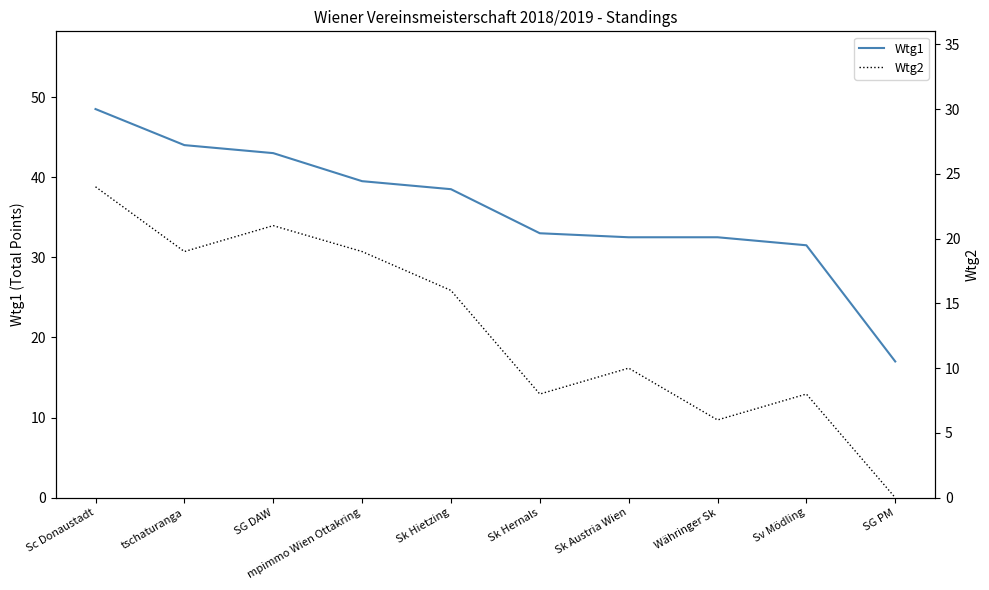

Reading left to right, extract all data points from this chart.

Wtg1: Sc Donaustadt=48.5	tschaturanga=44.0	SG DAW=43.0	mpimmo Wien Ottakring=39.5	Sk Hietzing=38.5	Sk Hernals=33.0	Sk Austria Wien=32.5	Währinger Sk=32.5	Sv Mödling=31.5	SG PM=17.0
Wtg2: Sc Donaustadt=24.0	tschaturanga=19.0	SG DAW=21.0	mpimmo Wien Ottakring=19.0	Sk Hietzing=16.0	Sk Hernals=8.0	Sk Austria Wien=10.0	Währinger Sk=6.0	Sv Mödling=8.0	SG PM=0.0